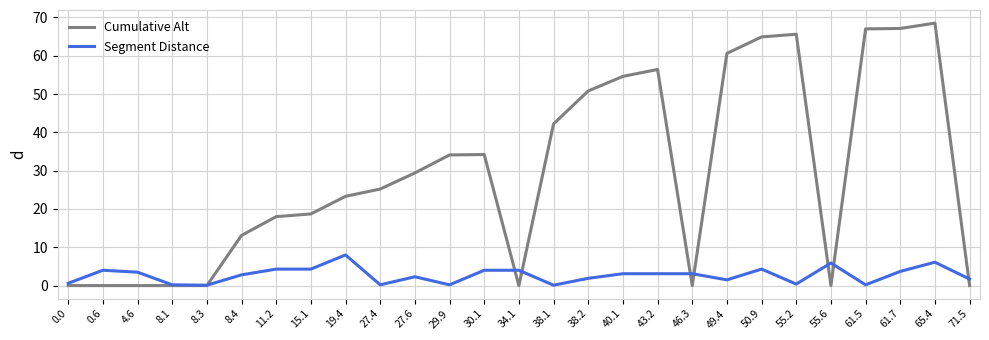

Does the chart have visible grid lines?

Yes